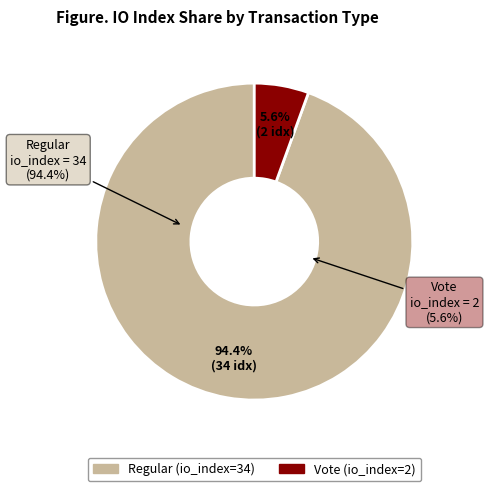

The Regular (io_index=34) slice represents 80% of the pie. True or false?

False